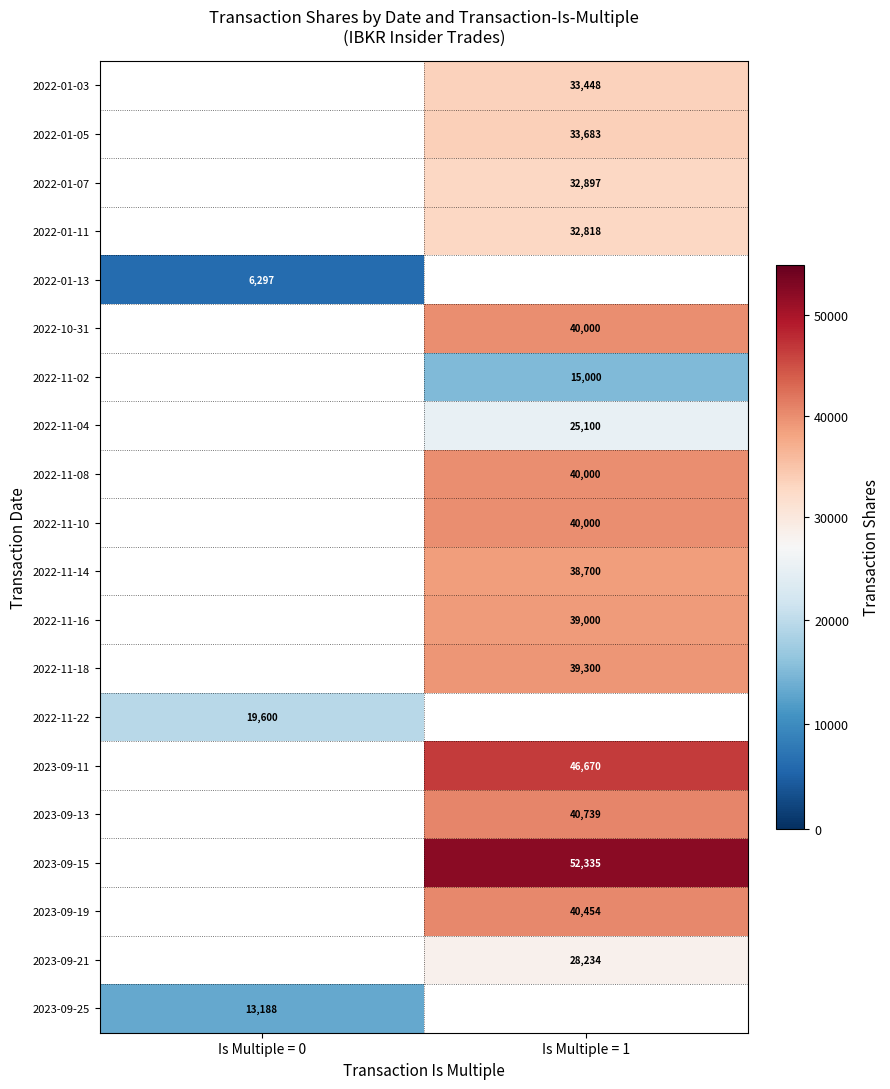

Between Is Multiple = 0 and Is Multiple = 1, which is larger?

Is Multiple = 1